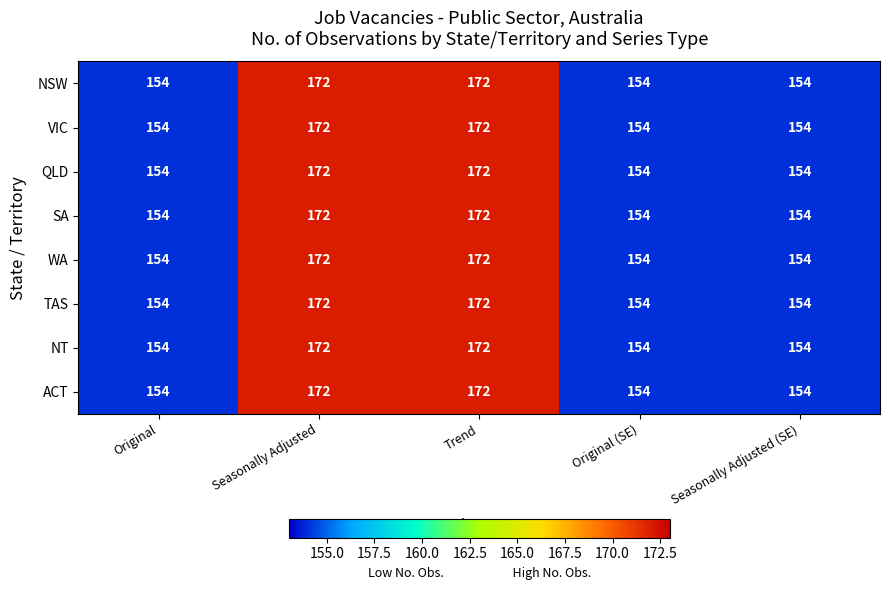

Count the number of categories in the chart.

5